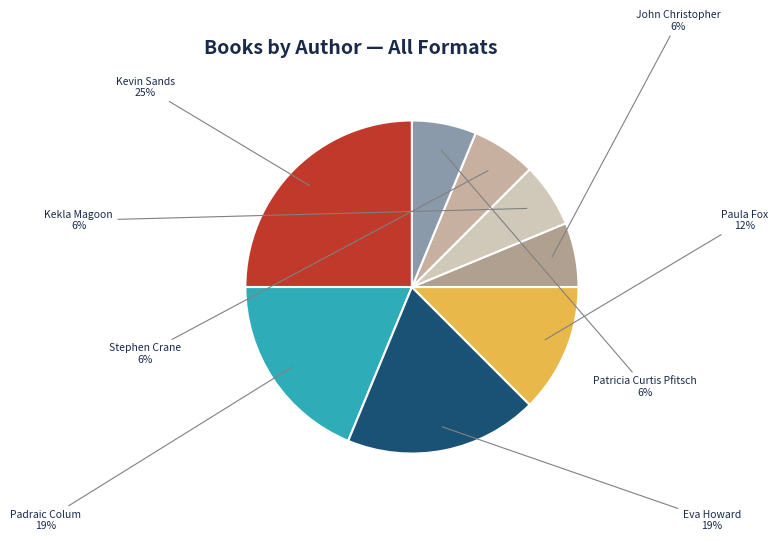

How many segments does this pie chart have?

8